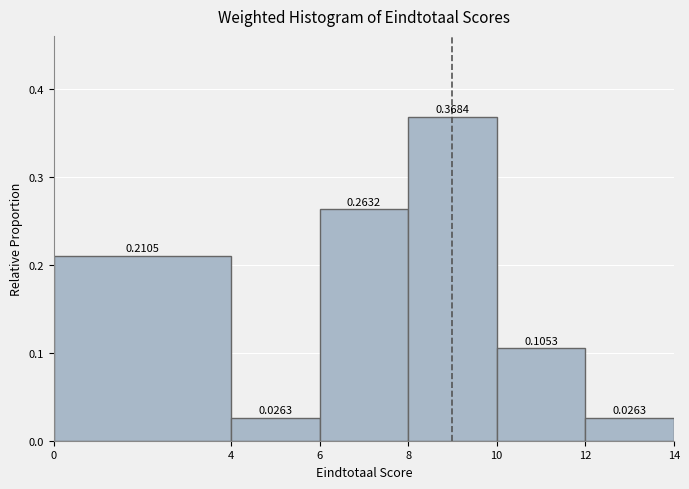

What is the sum of all values?

1.0